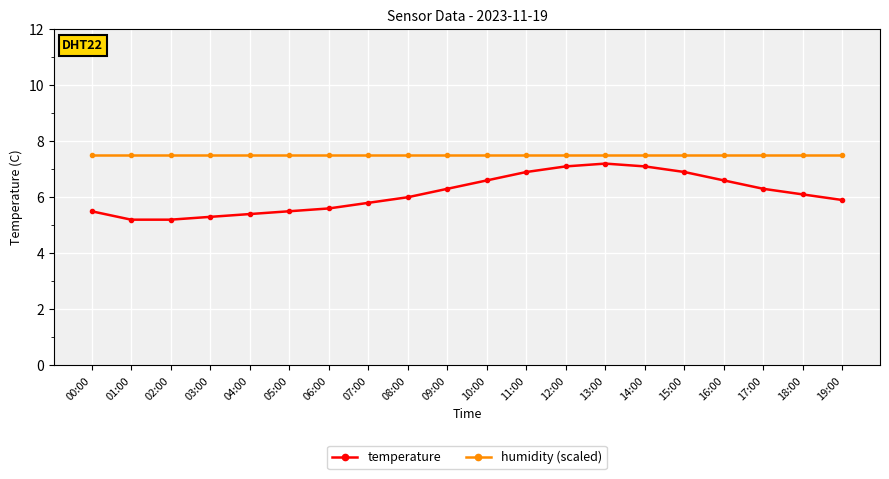

The value of humidity (scaled) at 12:00 is 7.5. True or false?

True